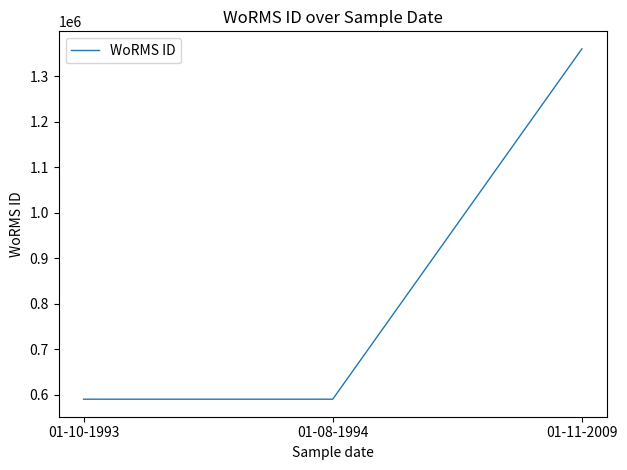

What is the difference between the maximum and minimum values?

769334